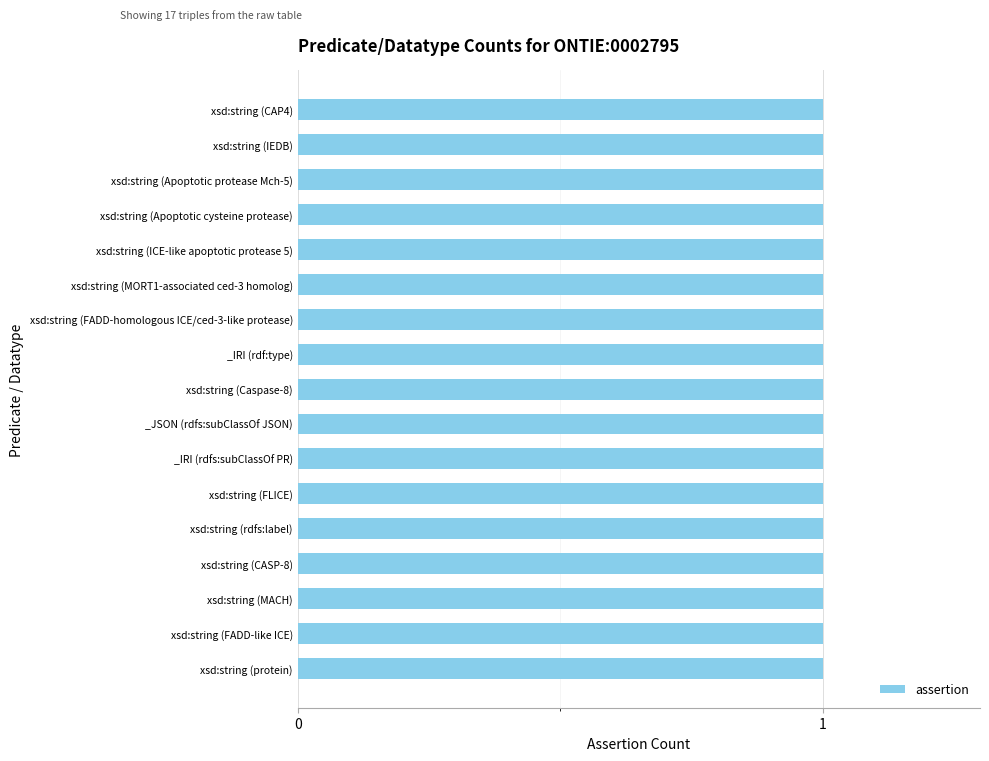

Reading left to right, list all the values displayed in this chart.

assertion: 1	1	1	1	1	1	1	1	1	1	1	1	1	1	1	1	1
retraction: 0	0	0	0	0	0	0	0	0	0	0	0	0	0	0	0	0